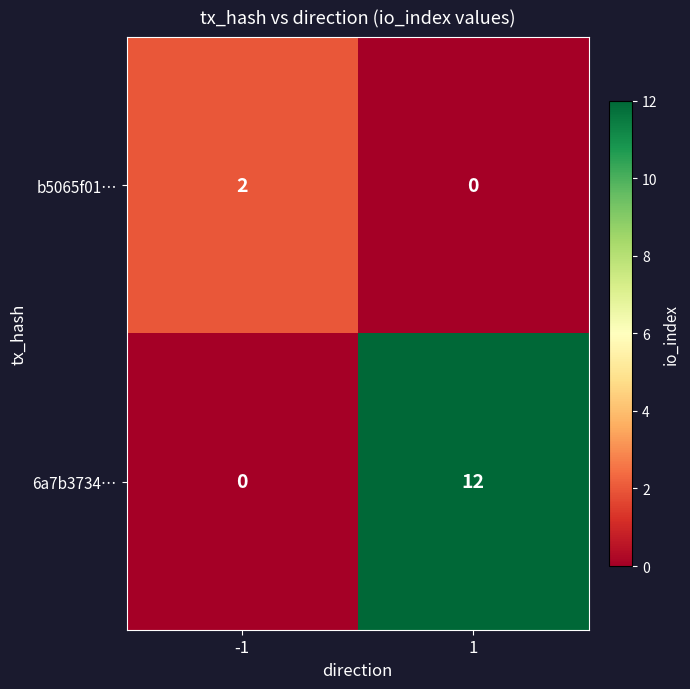

Reading right to left, list all the values displayed in this chart.

b5065f01…: 0	2
6a7b3734…: 12	0